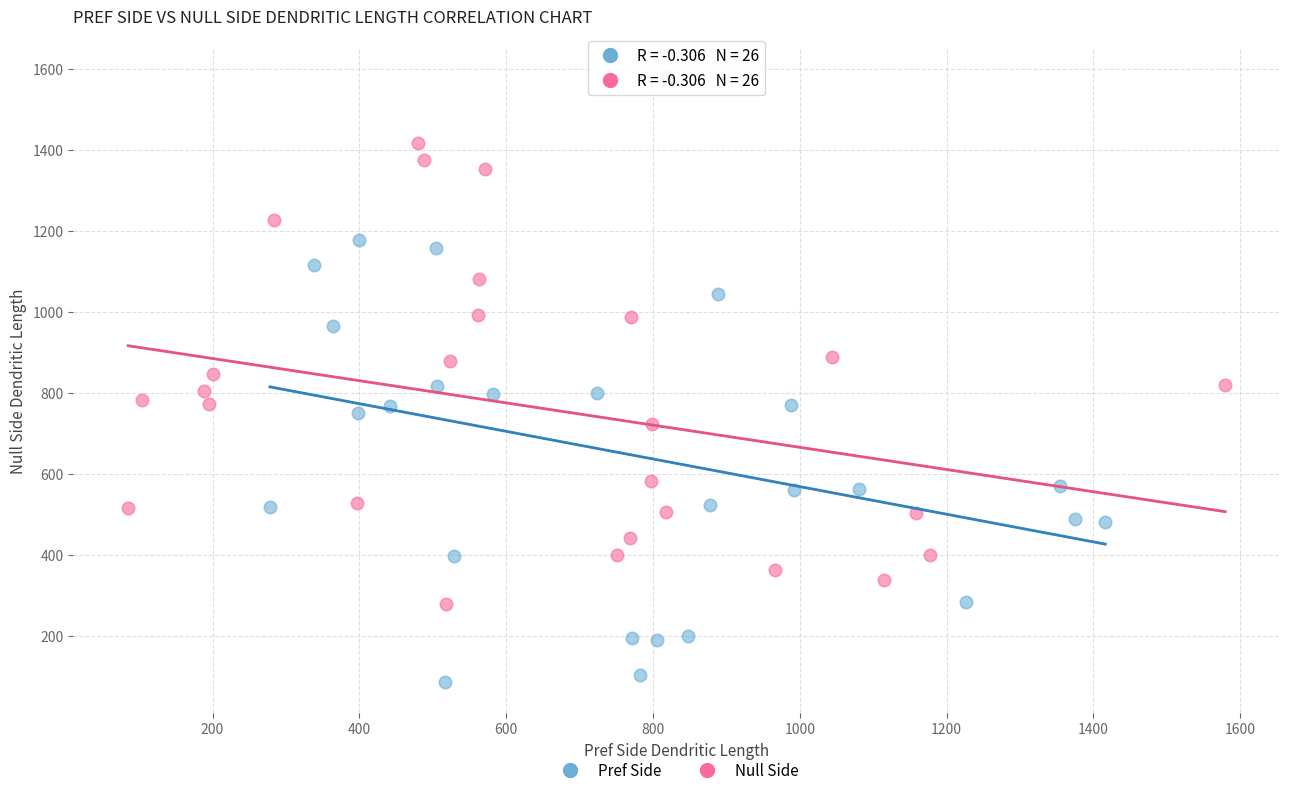

Which series contains the lowest Y value?

Pref Side